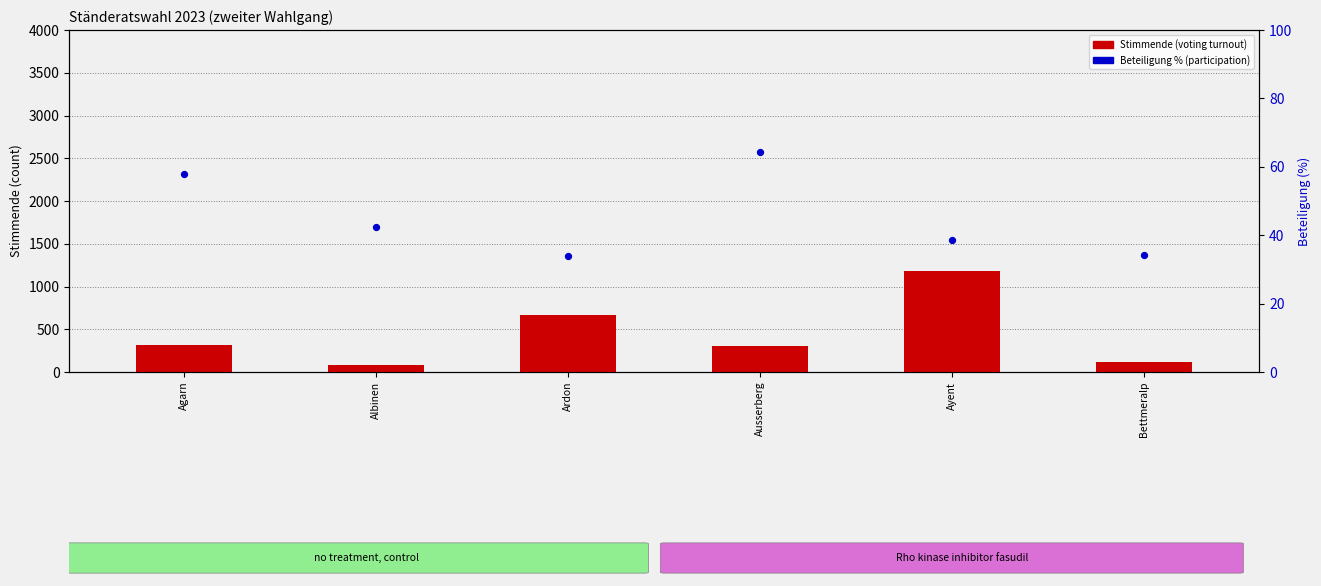

Which series has the largest total across all categories?

Stimmende (voting turnout)